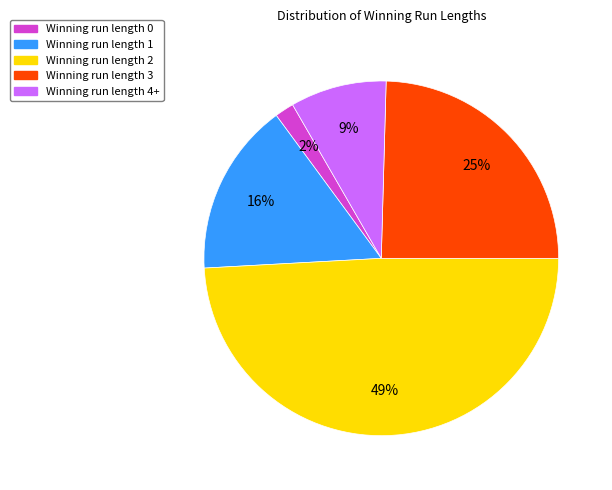

Is it true that Winning run length 1 is 16% of the pie?

True